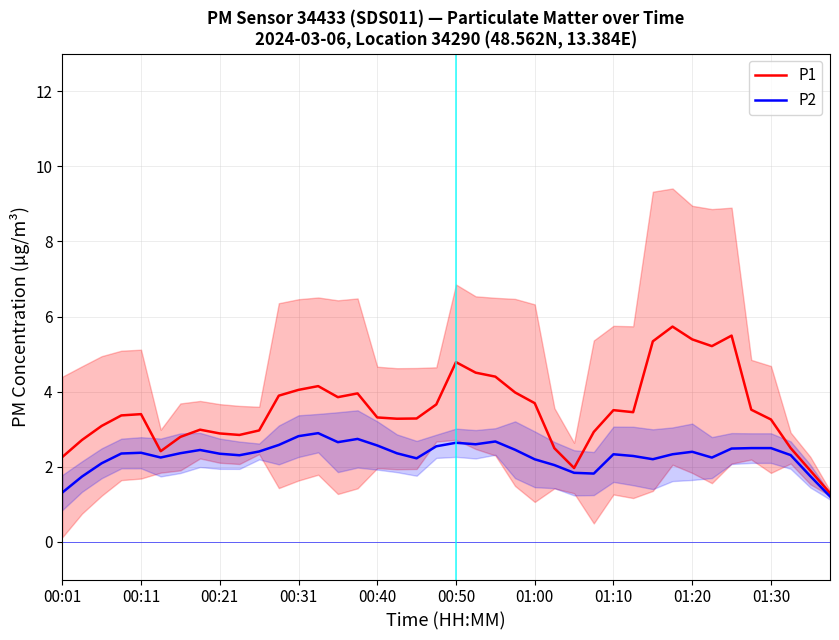

The P2 series shows 4.5 at 22. True or false?

False